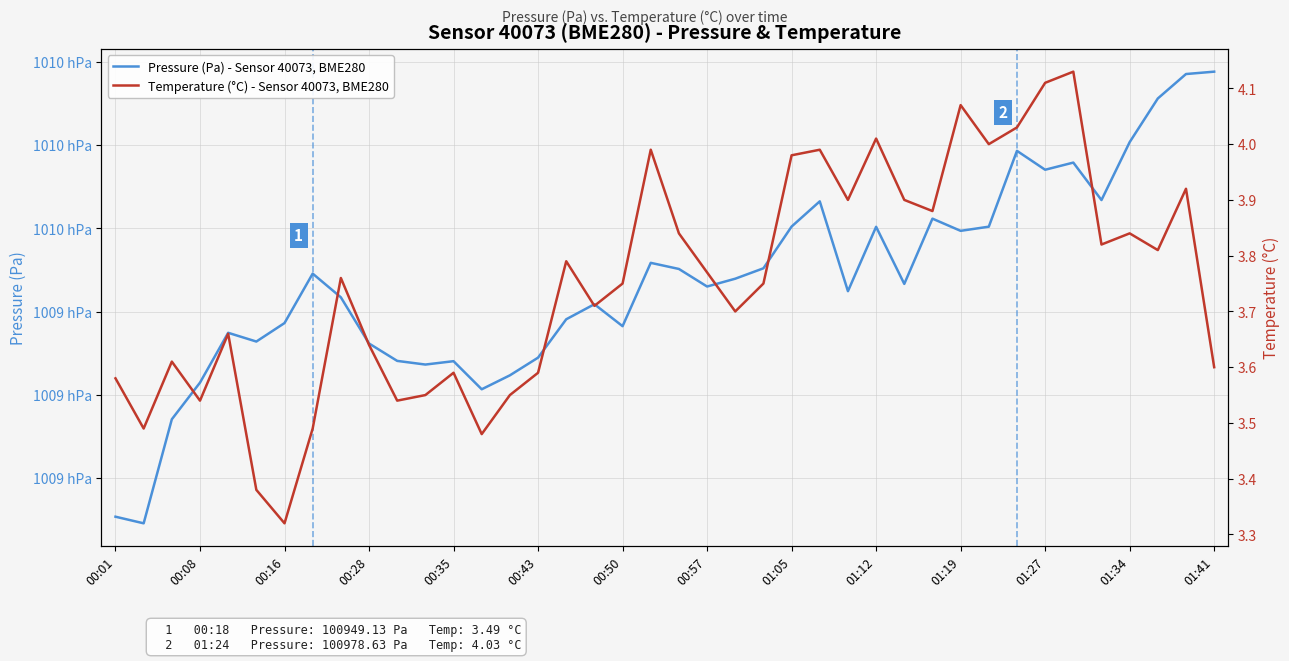

Is this an area chart (filled region under the line)?

No